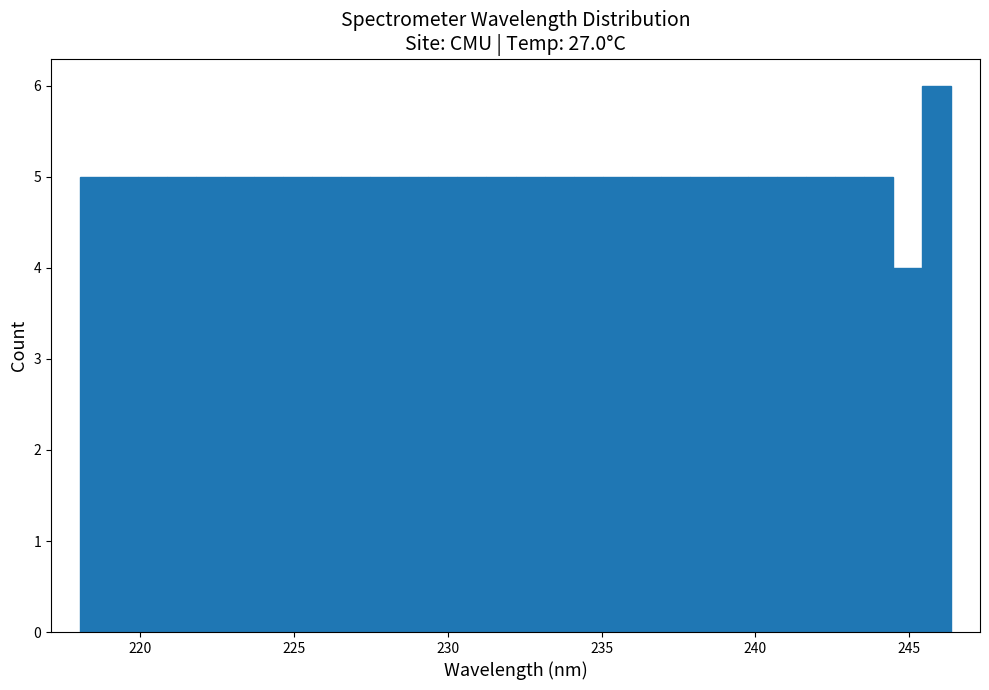

Around what value on the x-axis is the tallest bar? Give the approximate position of its centre, as read against the axis.

246.0